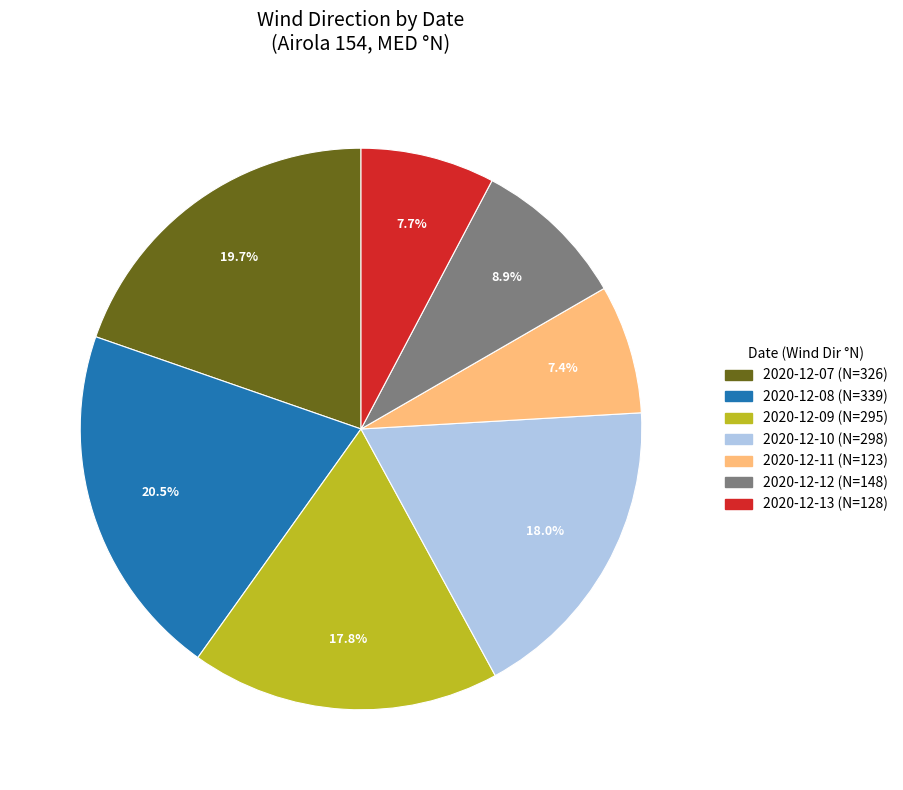

Combined, what portion of the pie is 2020-12-07 and 2020-12-09?

37.5%